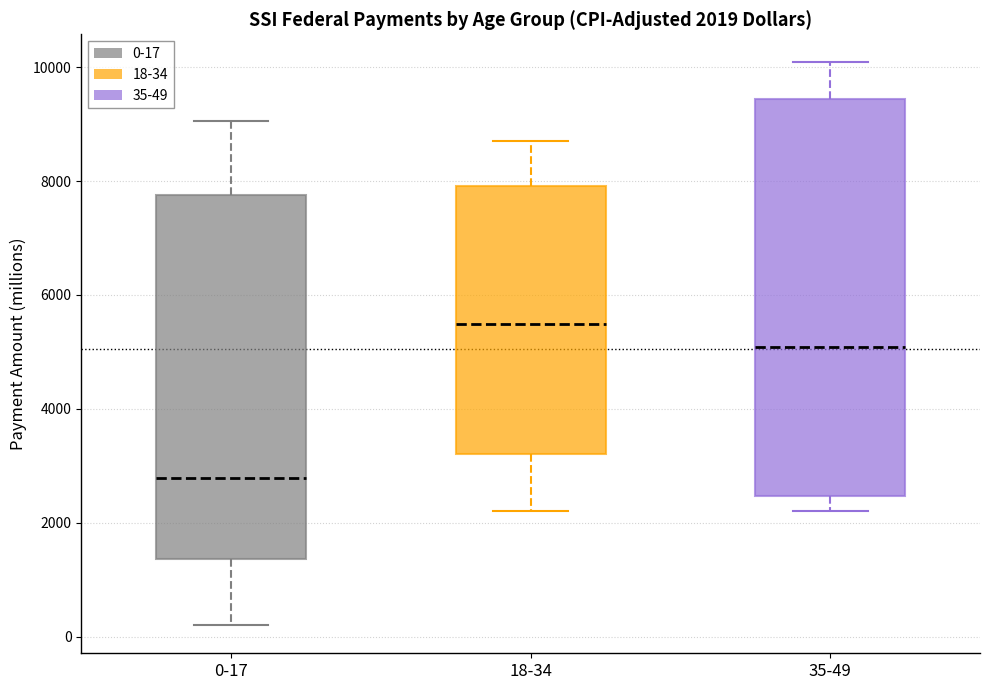

Which box's median line is the lowest?

0-17